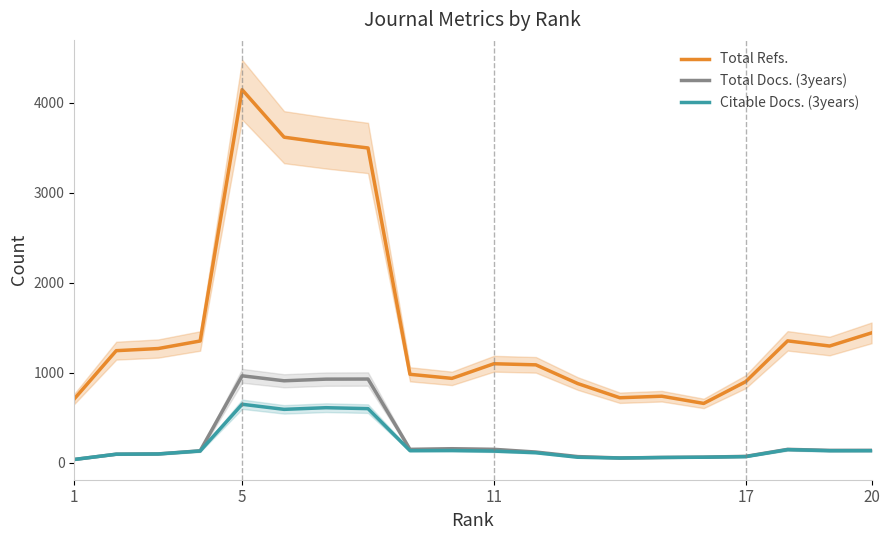

True or false: Total Docs. (3years) and Citable Docs. (3years) cross at least once.

False